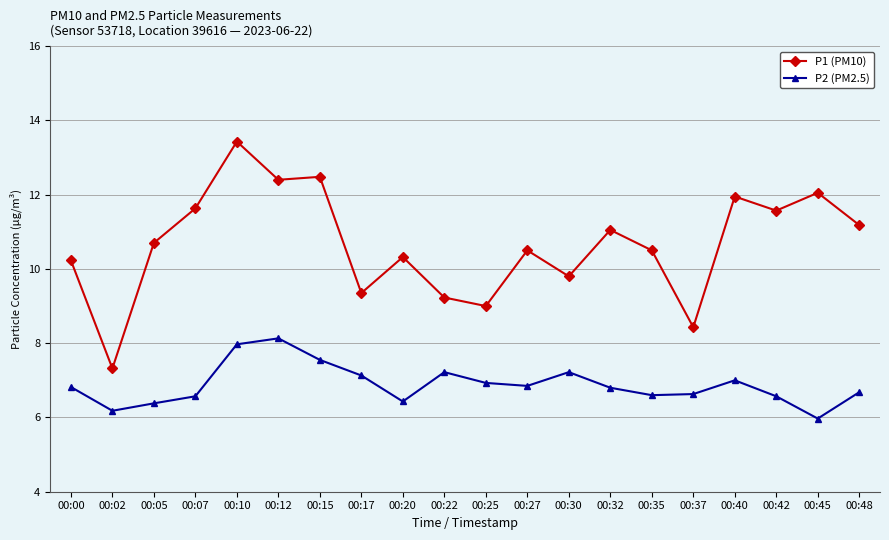

What is the greatest value displayed?

13.4